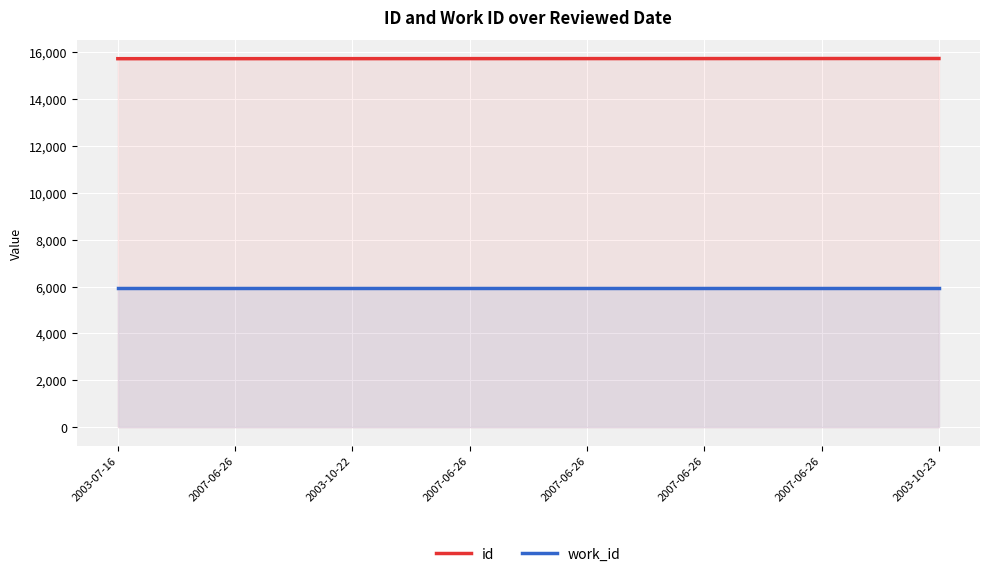

Which series has the largest range (max minus min)?

id